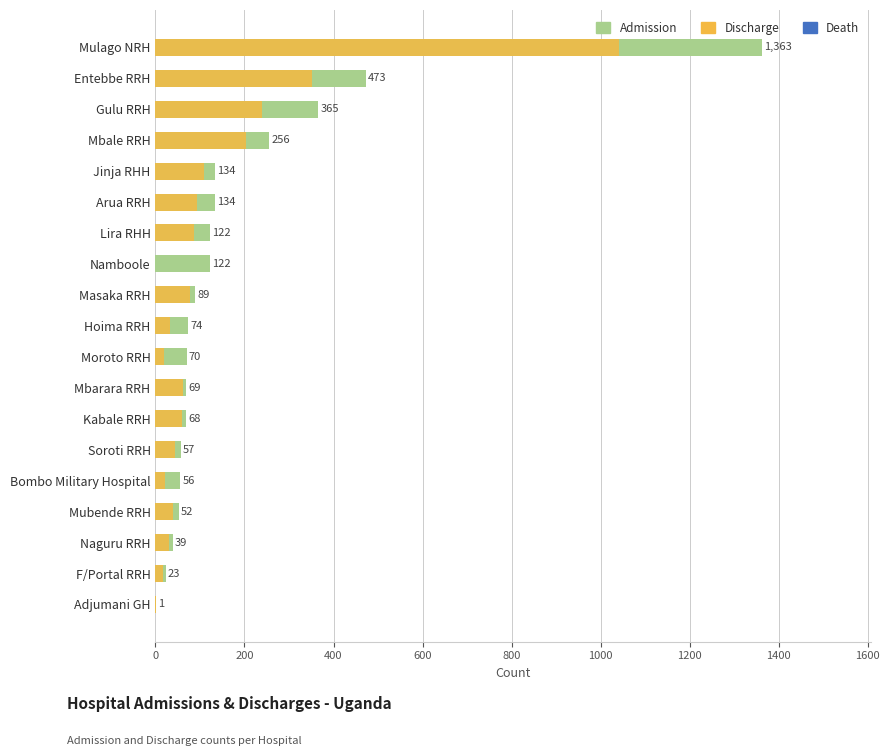

Does the chart contain any negative values?

No